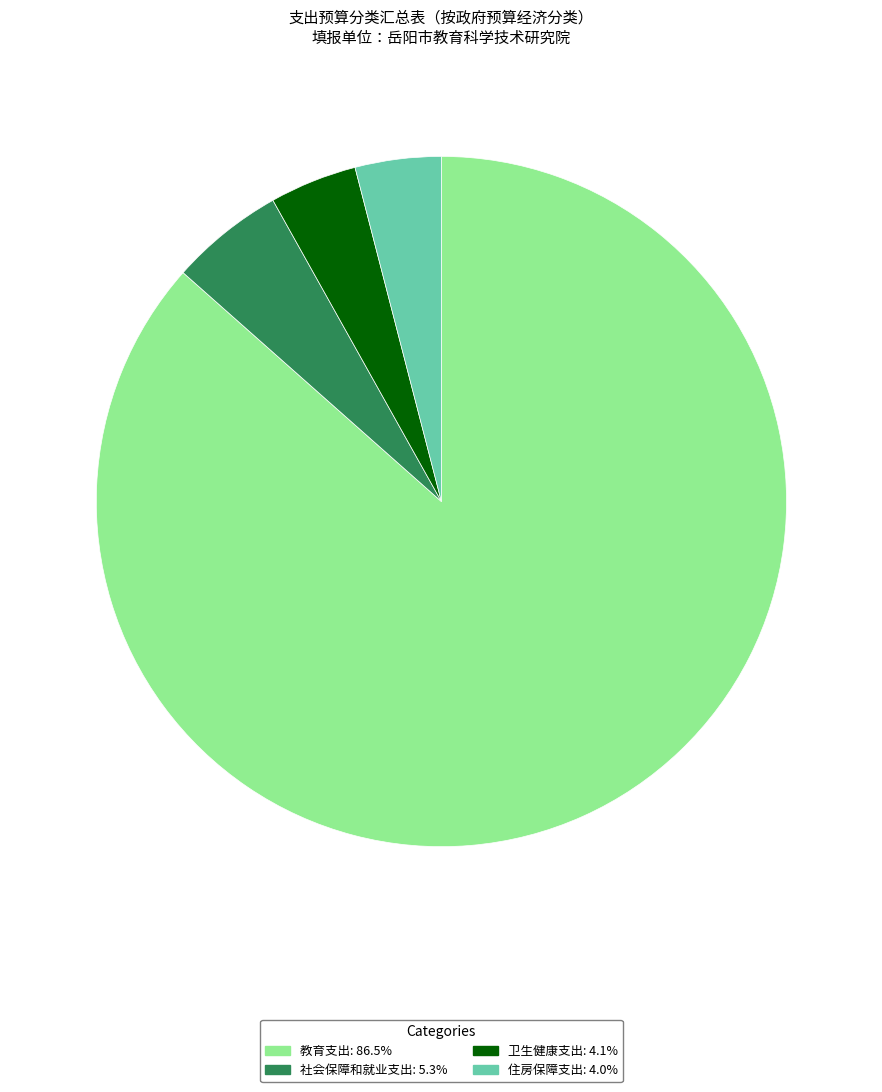

Is it true that 卫生健康支出 is 4% of the pie?

True